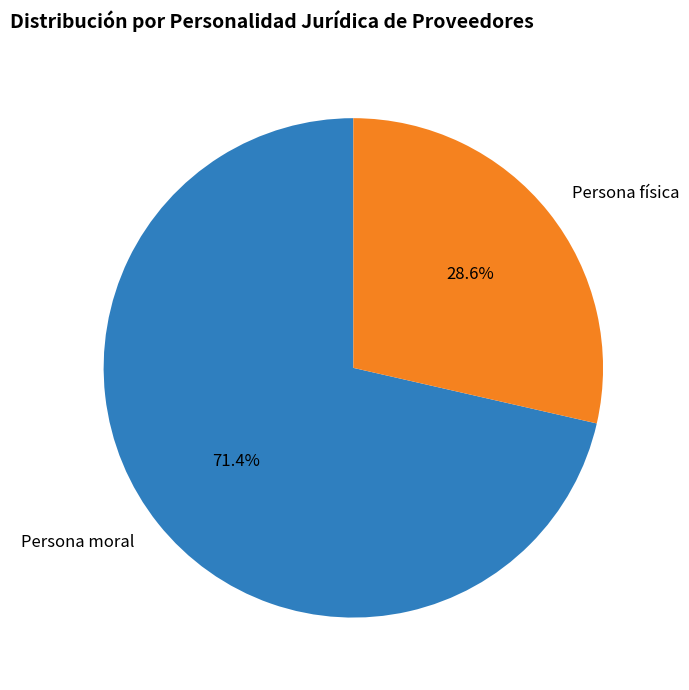

To the nearest percent, what is the combined percentage of Persona moral and Persona física?

100%